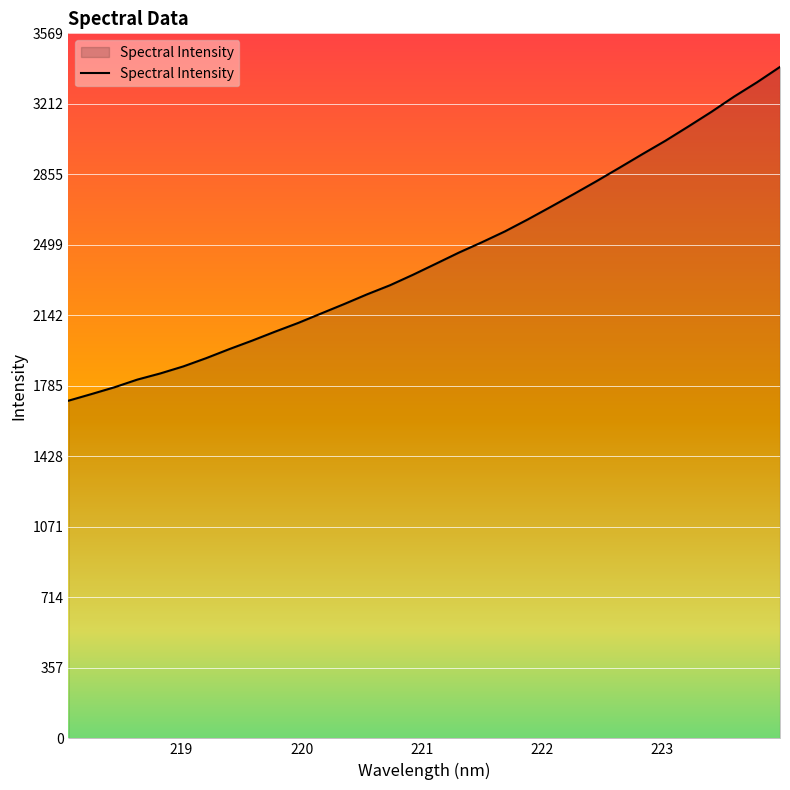

What is the greatest value displayed?

3399.3